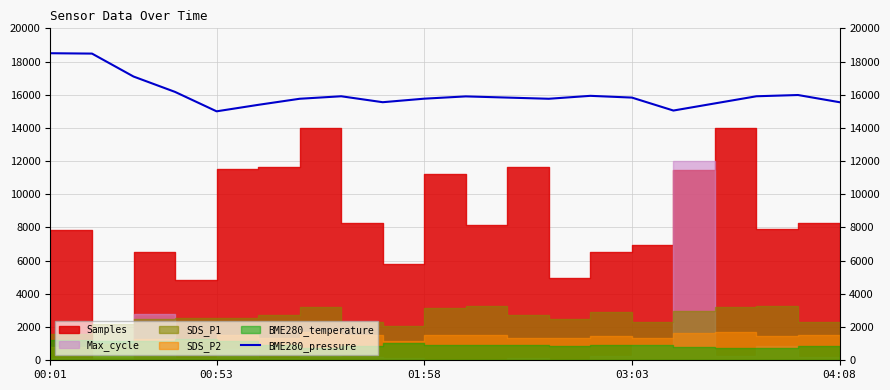

What is the highest value of the BME280_pressure series?

18500.0